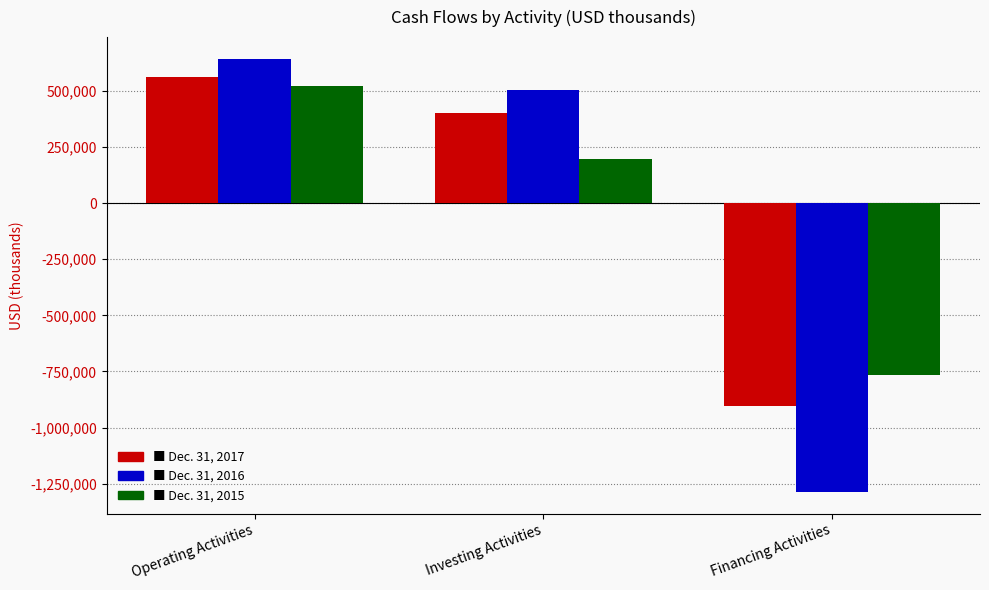

Which category has the highest value across all series?

Operating Activities